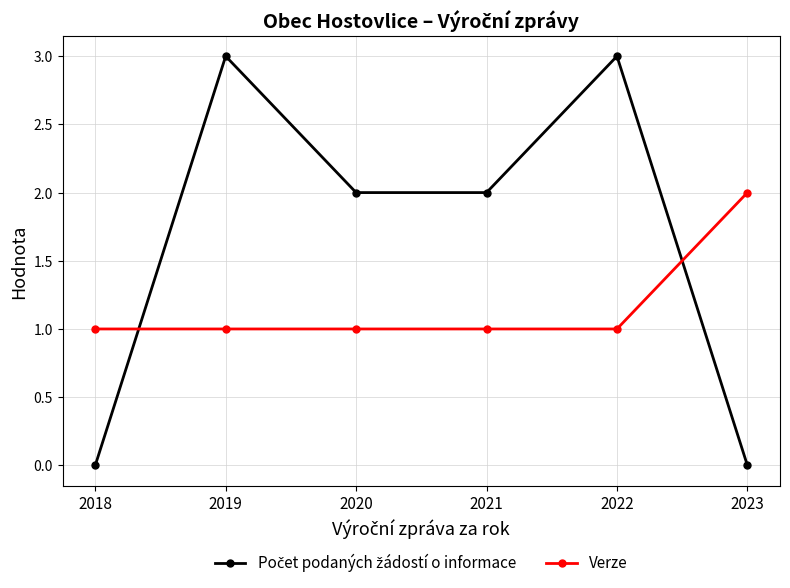

Count the number of data series in this chart.

2